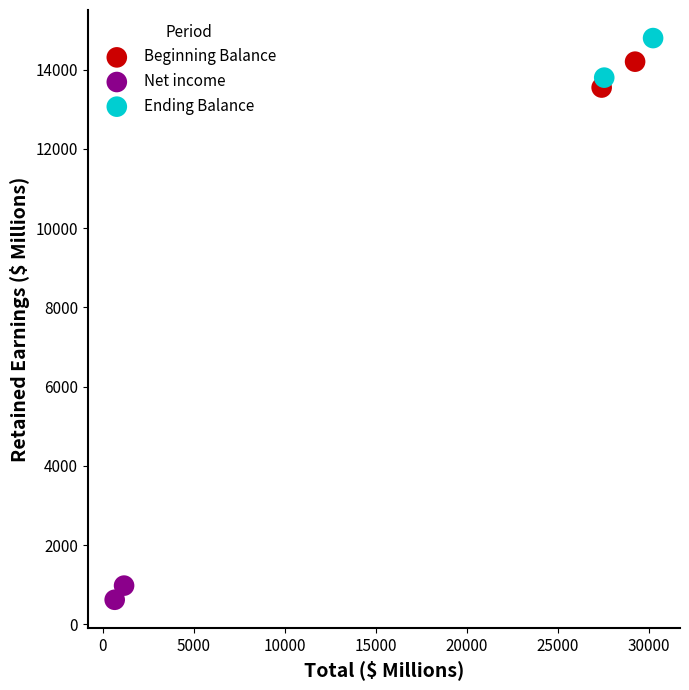

What are all the series names shown in the legend?

Beginning Balance, Net income, Ending Balance